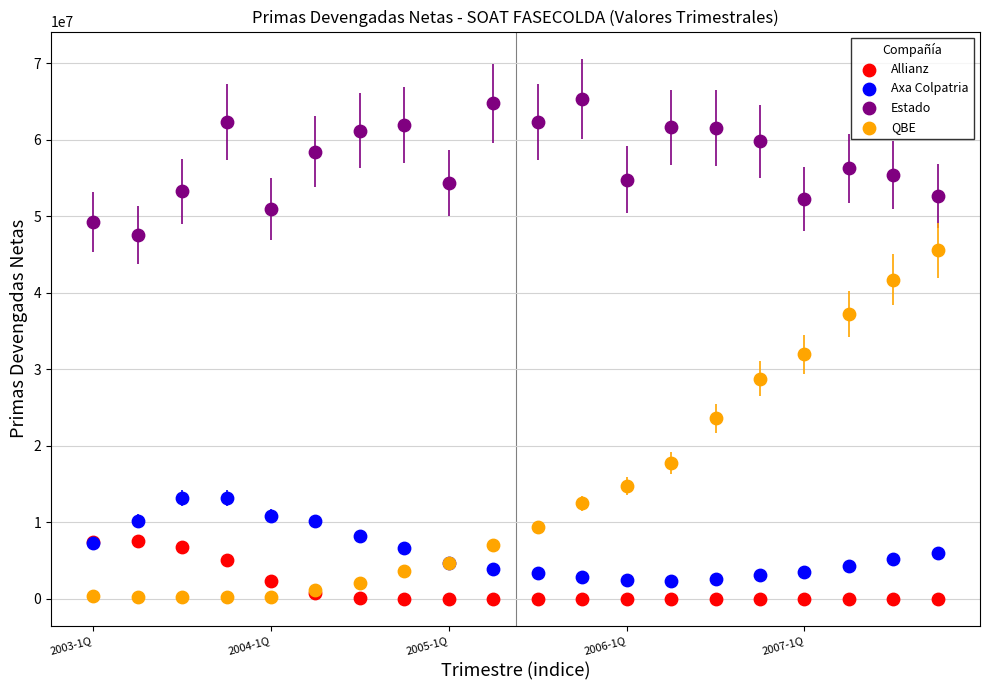

Which series has the widest spread of Y values?

QBE